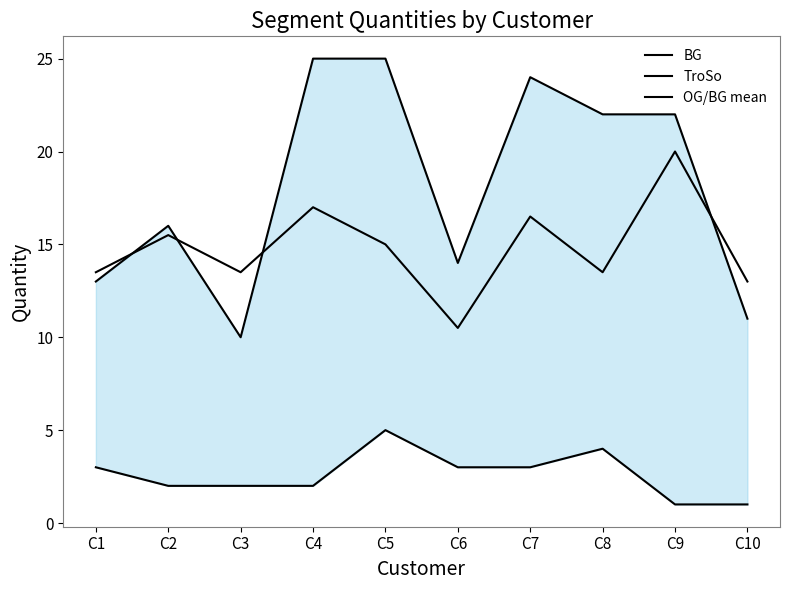

How many interior local valleys does the OG/BG mean series have?

3